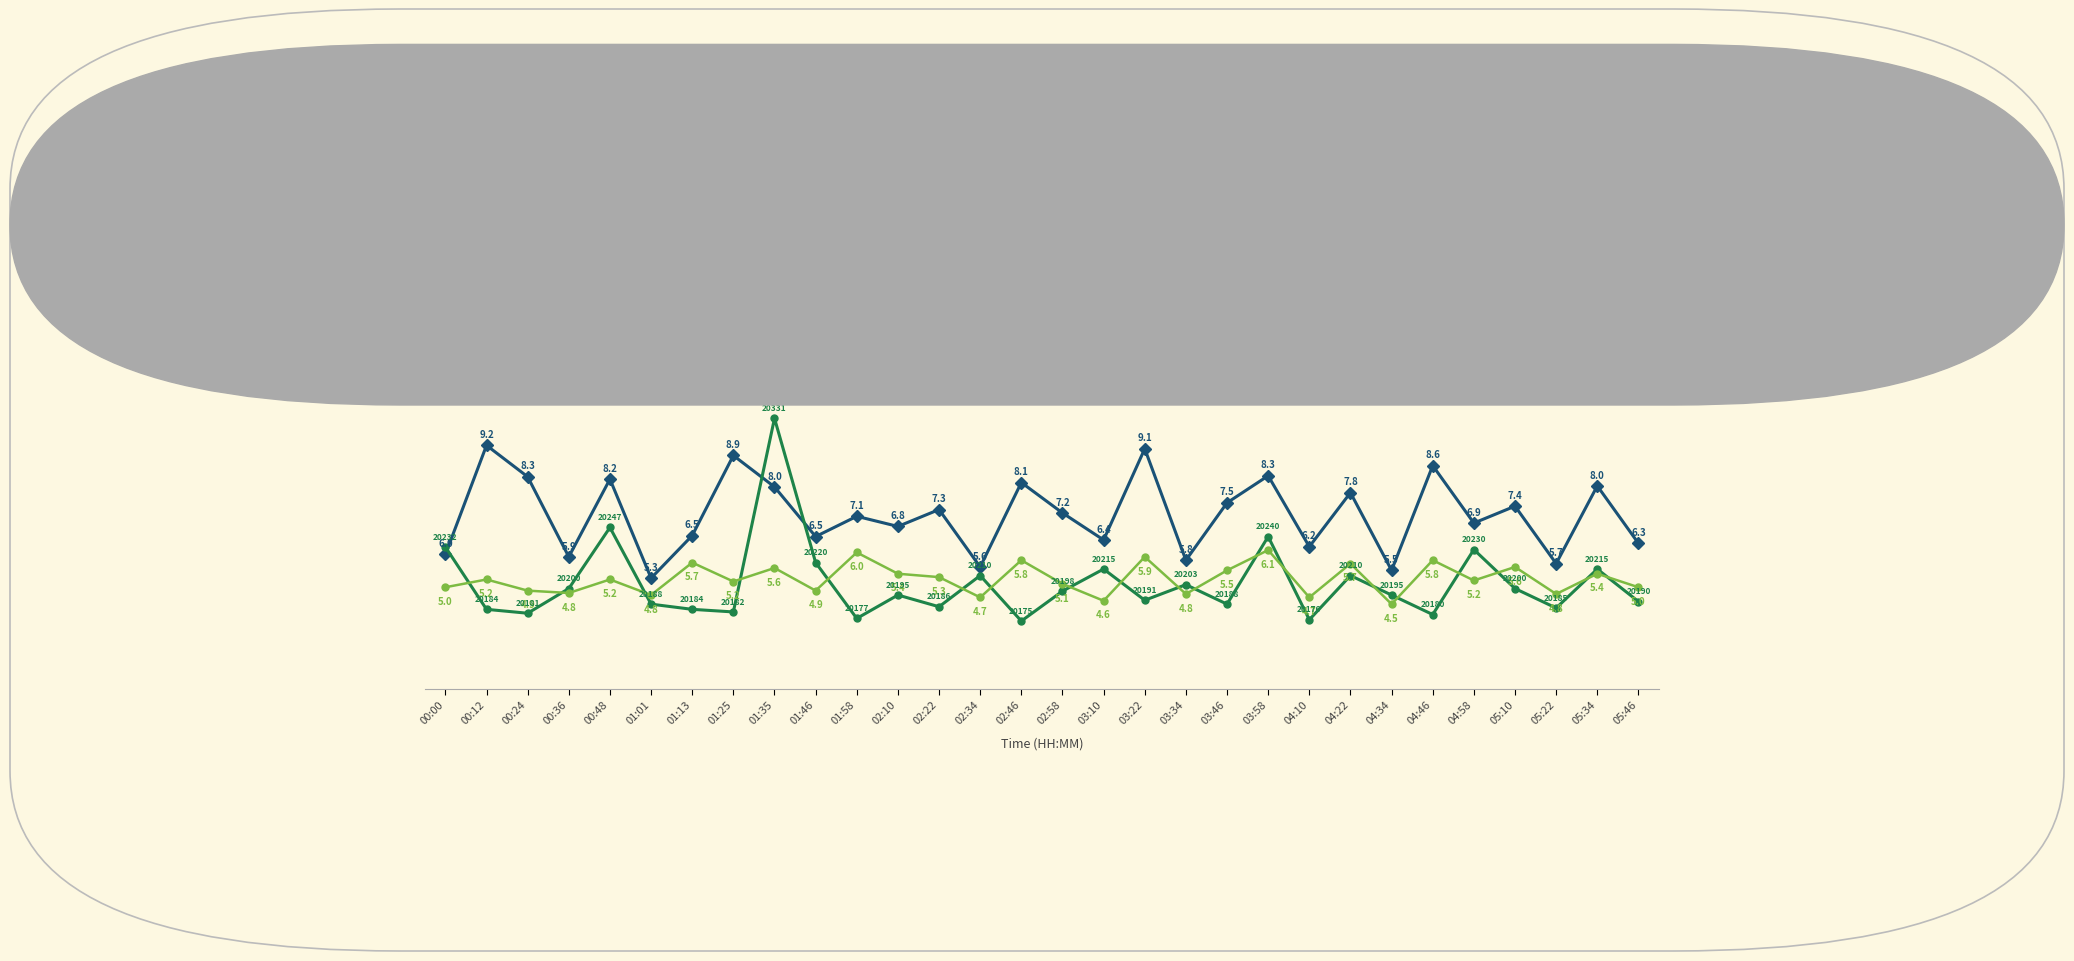

Is this an area chart (filled region under the line)?

No